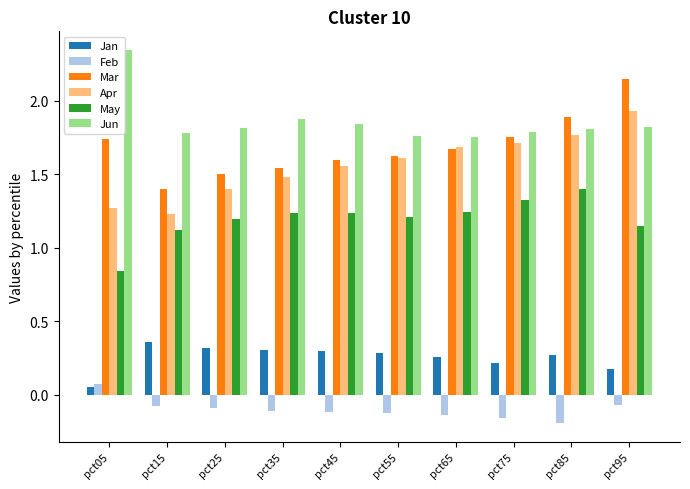

Which series has the largest total across all categories?

Jun